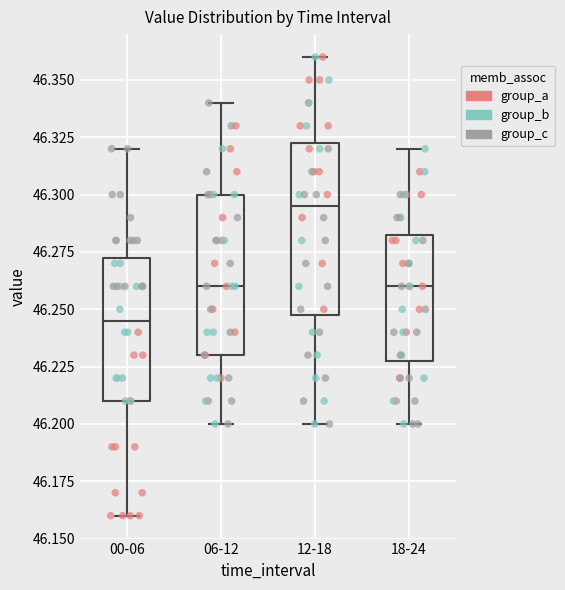

Reading left to right, transcribe this box plot: for each box, give where its median line is, the range the box spans, and where its two whiskers end, as read against the y-axis. The values are not printed on the chart, so give them approximately, as read against the axis.

00-06: median 46.245, box 46.210 to 46.275, whiskers 46.160 to 46.320
06-12: median 46.260, box 46.230 to 46.300, whiskers 46.200 to 46.340
12-18: median 46.295, box 46.250 to 46.325, whiskers 46.200 to 46.360
18-24: median 46.260, box 46.230 to 46.285, whiskers 46.200 to 46.320